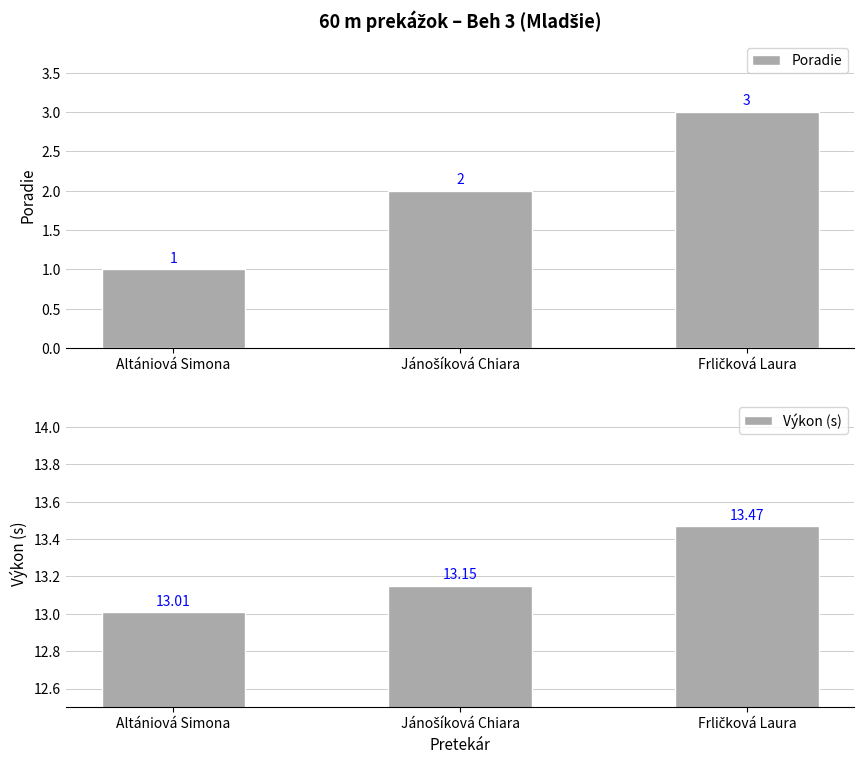

What is the difference between the maximum and second lowest values in the Výkon (s) series?

0.3